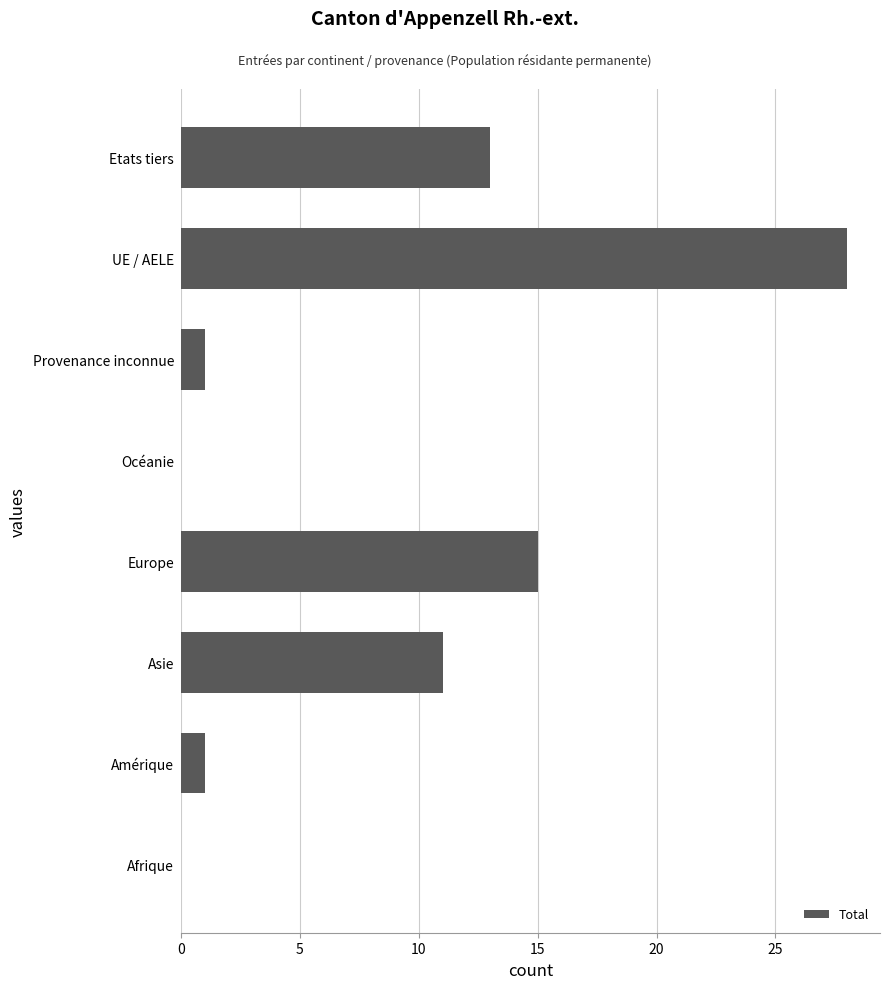

Are the bars horizontal?

Yes